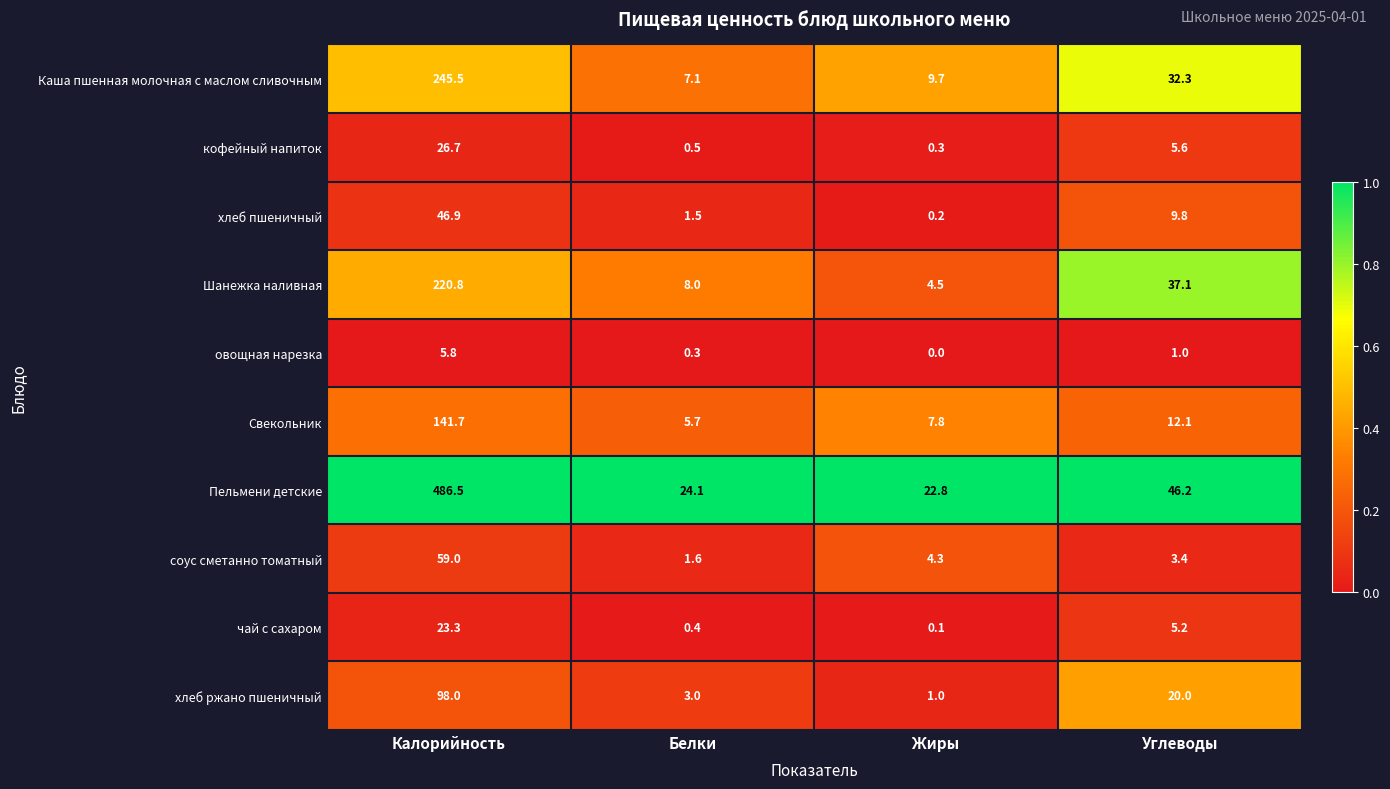

Between Белки and Жиры, which series saw the biggest shift?

Шанежка наливная